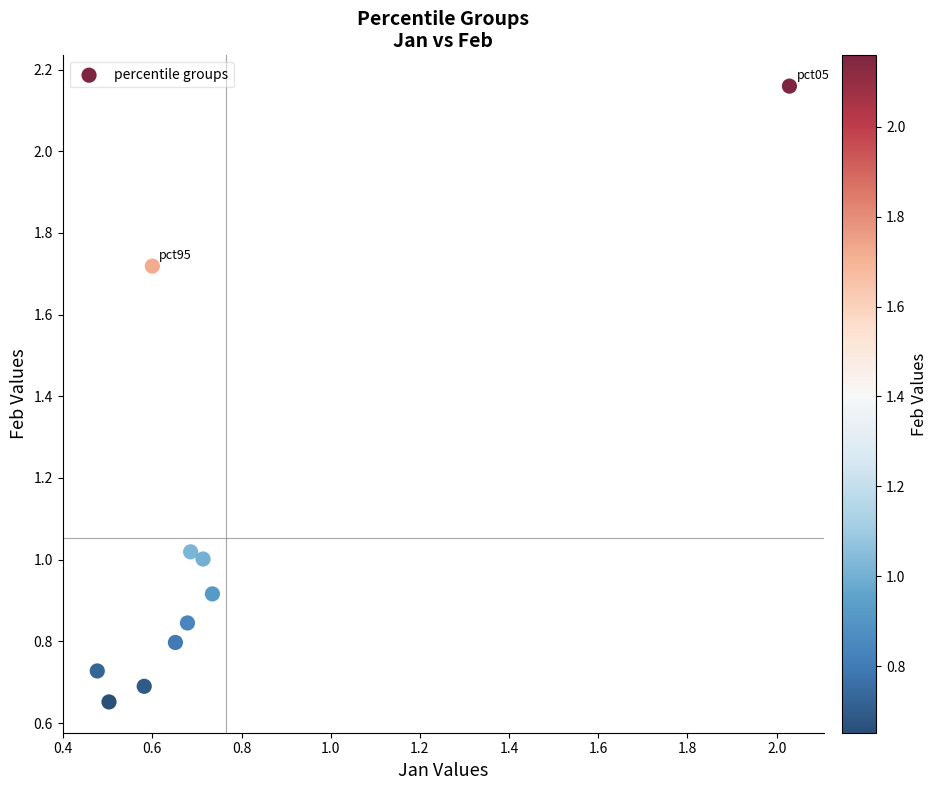

What is the average Y value?

1.1